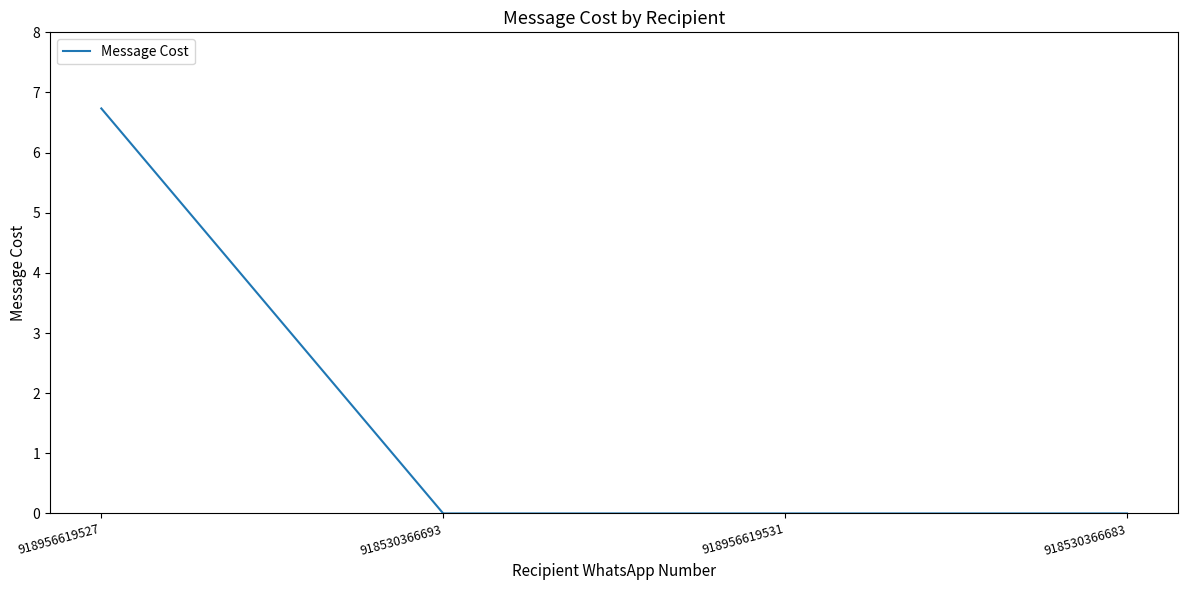

Reading left to right, list all the values displayed in this chart.

918956619527=6.7	918530366693=0.0	918956619531=0.0	918530366683=0.0